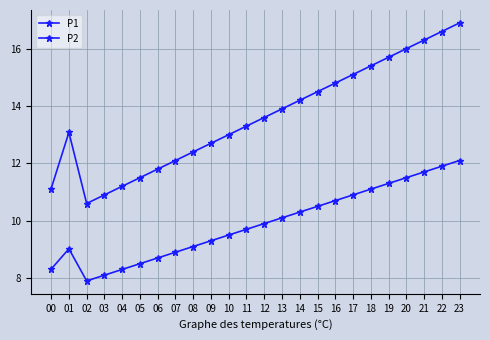

Reading left to right, transcribe all the data shown in this chart.

P1: 00=11.1	01=13.1	02=10.6	03=10.9	04=11.2	05=11.5	06=11.8	07=12.1	08=12.4	09=12.7	10=13.0	11=13.3	12=13.6	13=13.9	14=14.2	15=14.5	16=14.8	17=15.1	18=15.4	19=15.7	20=16.0	21=16.3	22=16.6	23=16.9
P2: 00=8.3	01=9.0	02=7.9	03=8.1	04=8.3	05=8.5	06=8.7	07=8.9	08=9.1	09=9.3	10=9.5	11=9.7	12=9.9	13=10.1	14=10.3	15=10.5	16=10.7	17=10.9	18=11.1	19=11.3	20=11.5	21=11.7	22=11.9	23=12.1